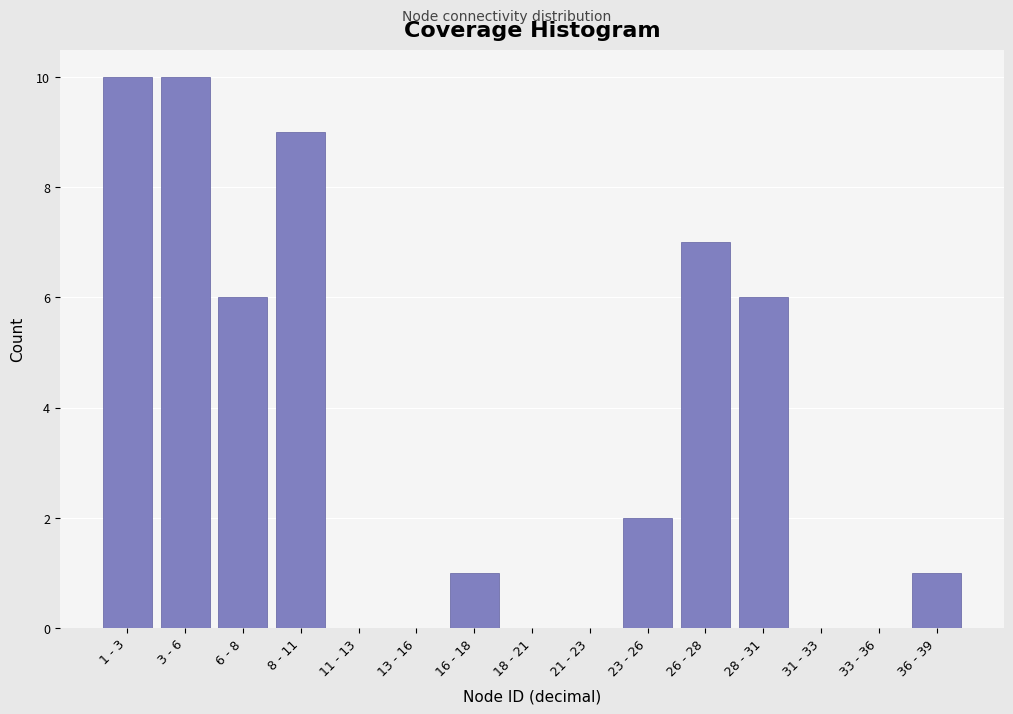

Reading right to left, list all the values displayed in this chart.

36 - 39=1	33 - 36=0	31 - 33=0	28 - 31=6	26 - 28=7	23 - 26=2	21 - 23=0	18 - 21=0	16 - 18=1	13 - 16=0	11 - 13=0	8 - 11=9	6 - 8=6	3 - 6=10	1 - 3=10